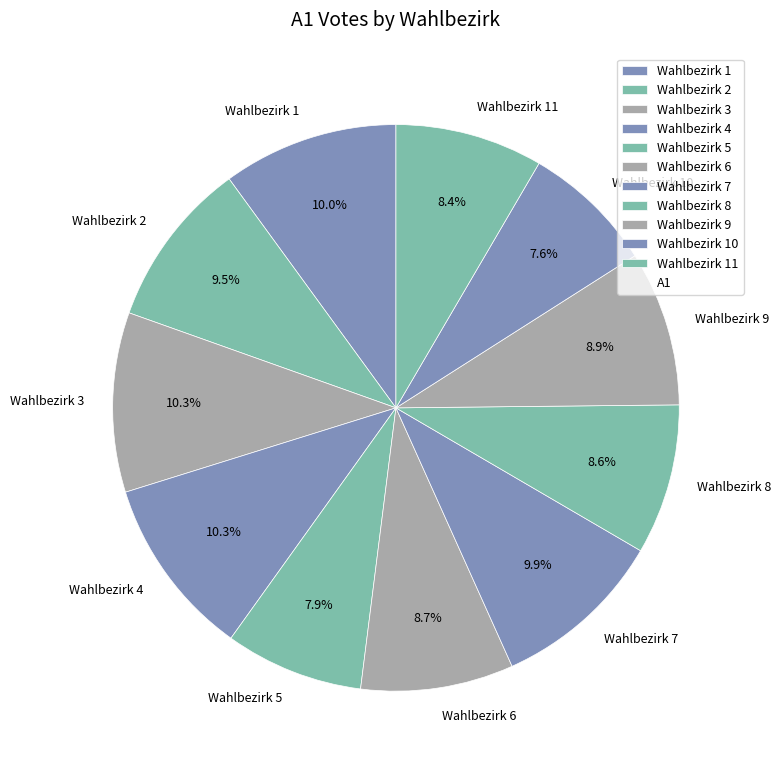

Count the number of slices in the pie.

11